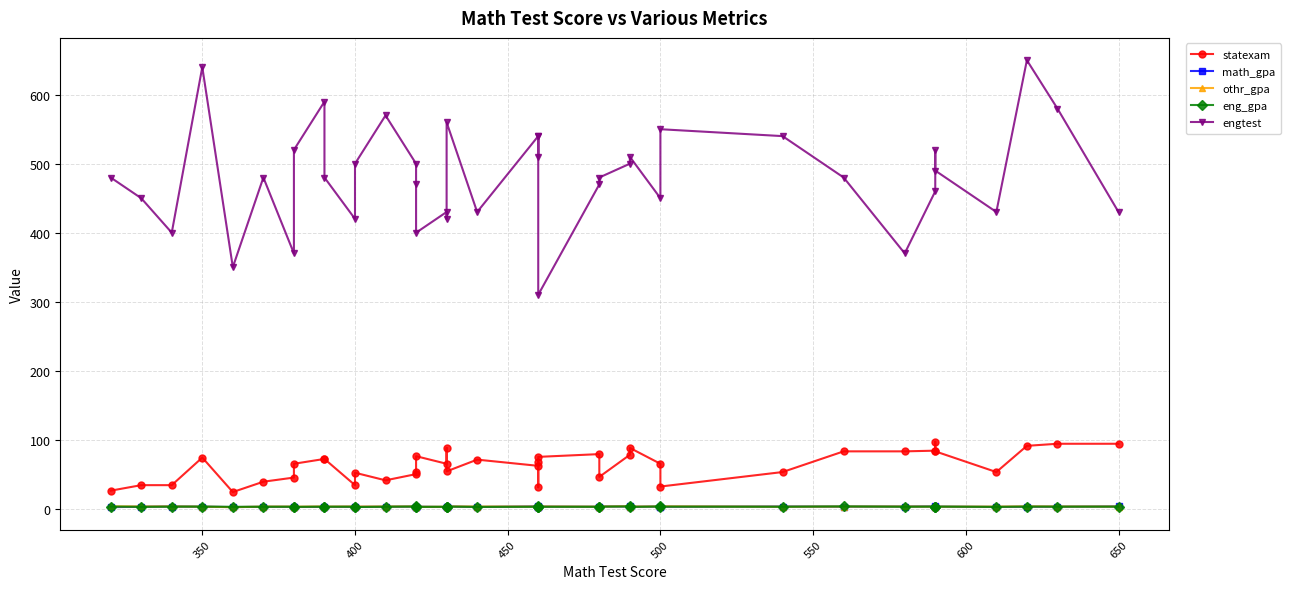

True or false: eng_gpa and statexam intersect in this chart.

False